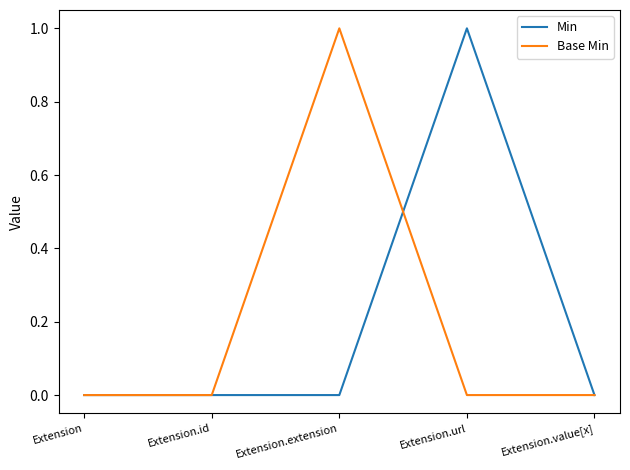

True or false: Min has more than 2 points higher than both neighbors.

False